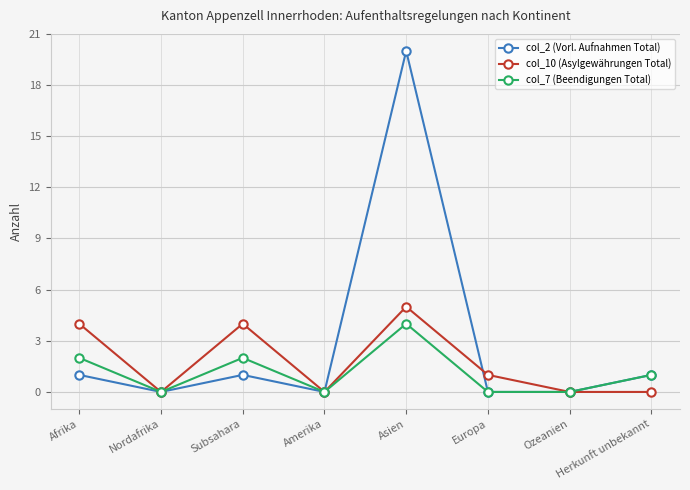

Which series changed the most between Subsahara and Herkunft unbekannt?

col_10 (Asylgewährungen Total)